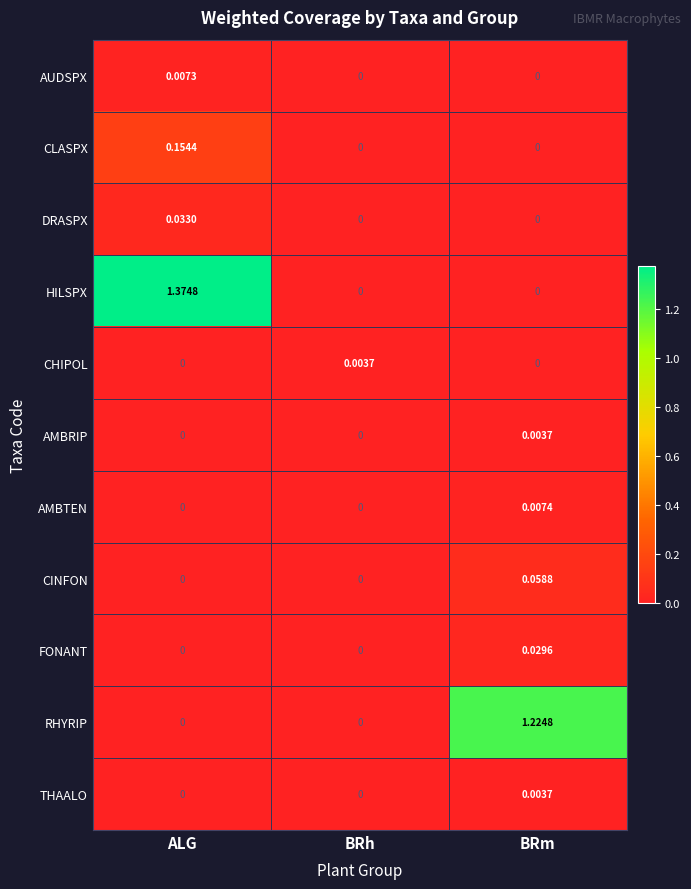

Which series has the largest range (max minus min)?

HILSPX